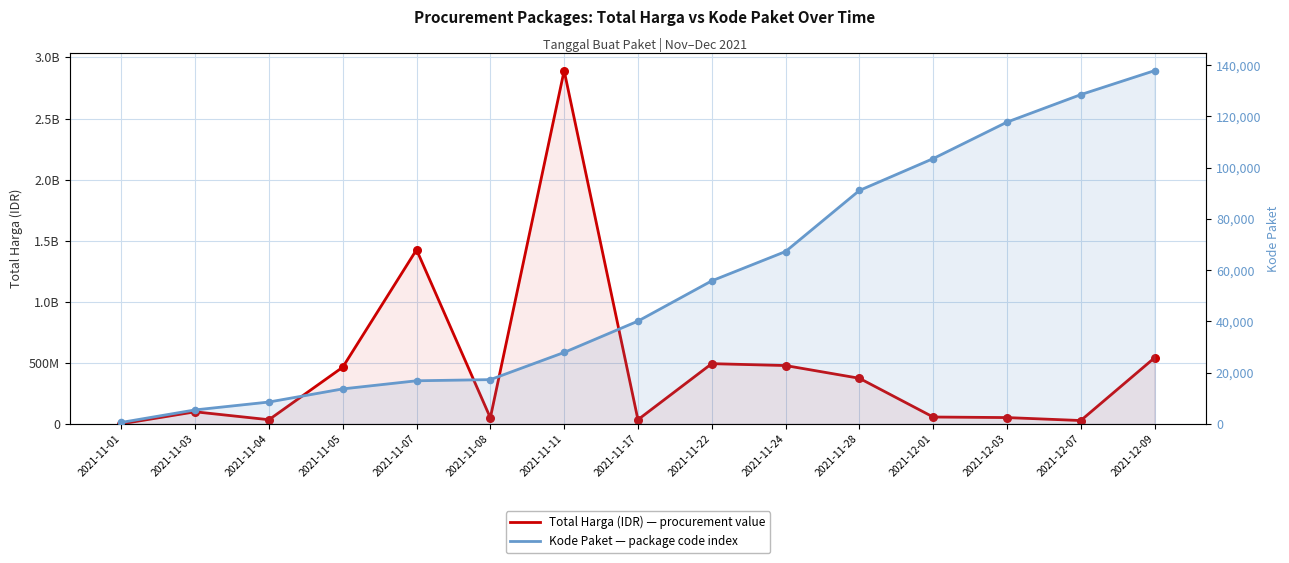

Which series reaches the minimum Y coordinate?

Kode Paket